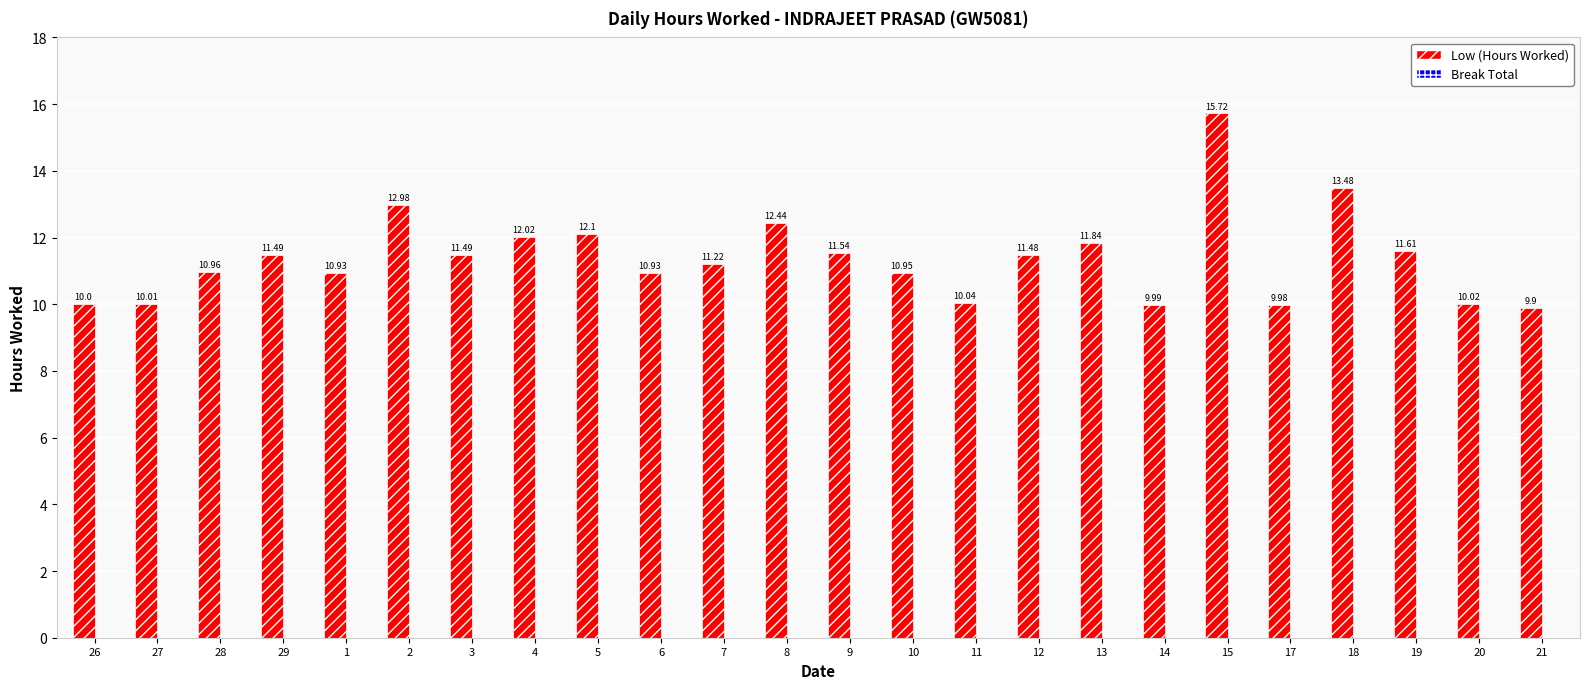

What is the sum of all values?

273.1